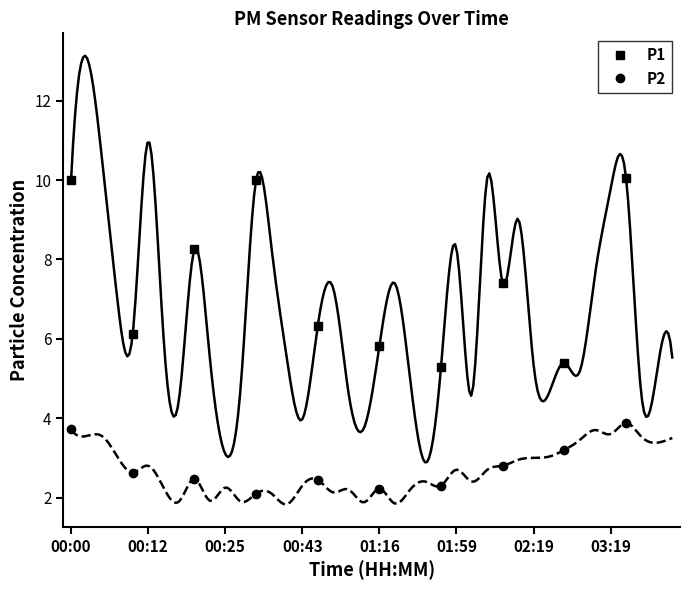

What are all the series names shown in the legend?

P1, P2